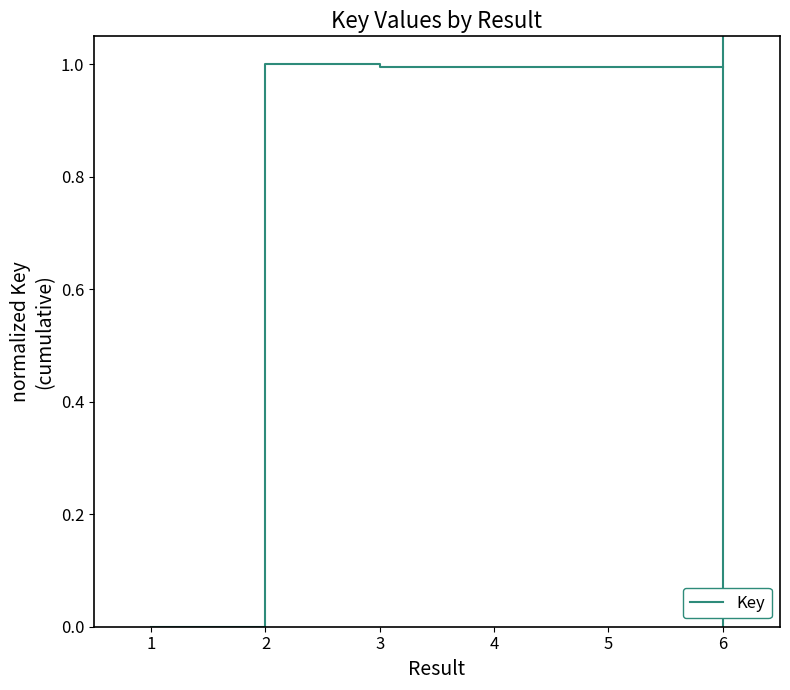

What is the maximum value shown in the chart?

1.0